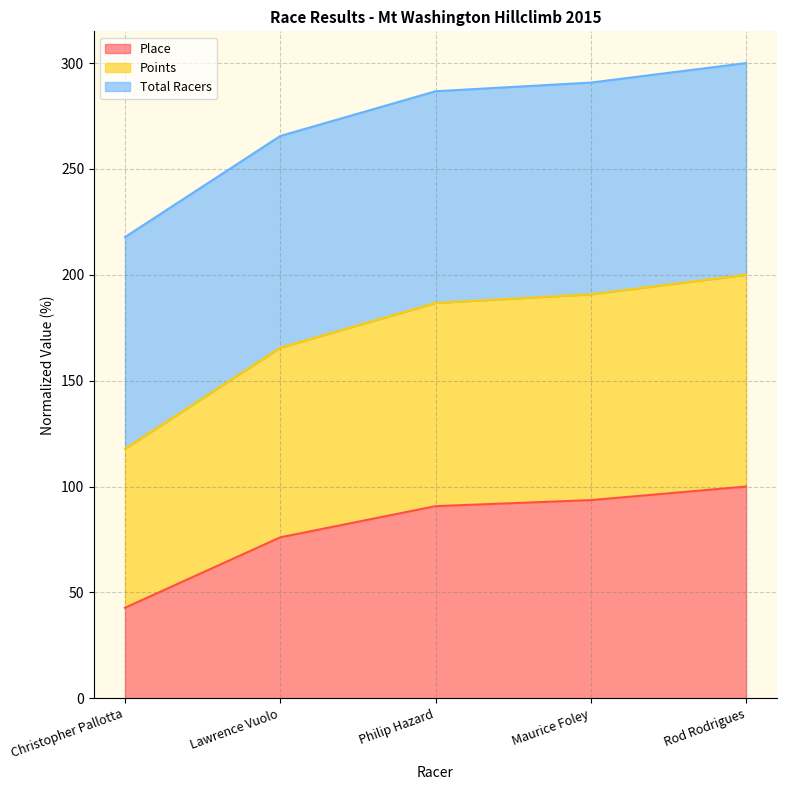

Does the chart display data point markers on the line(s)?

No